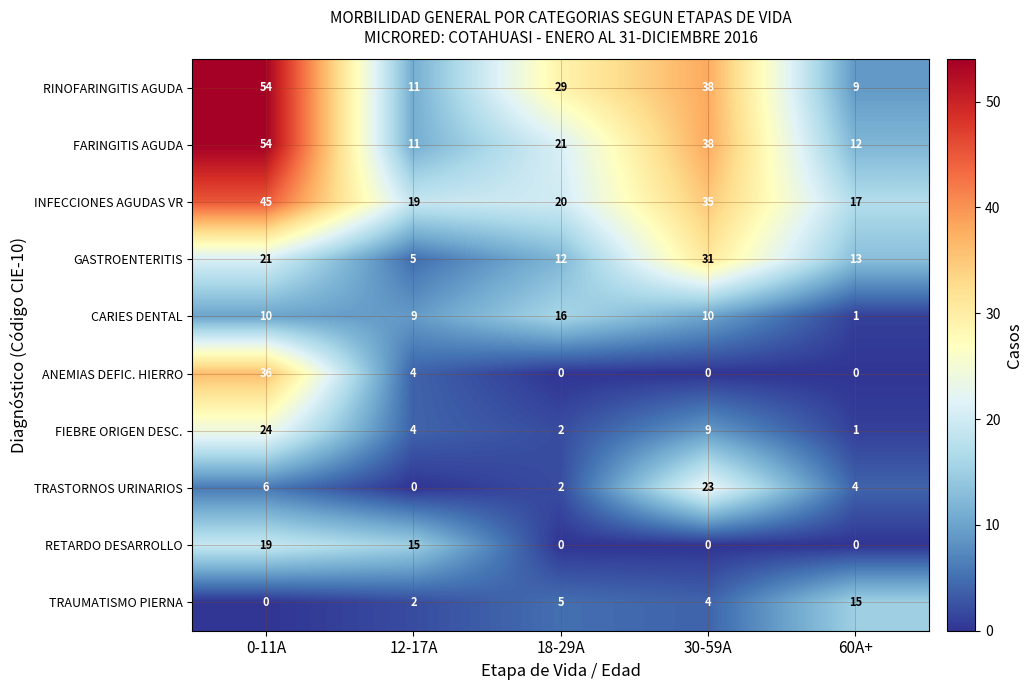

What is the total value across all series at 60A+?

72